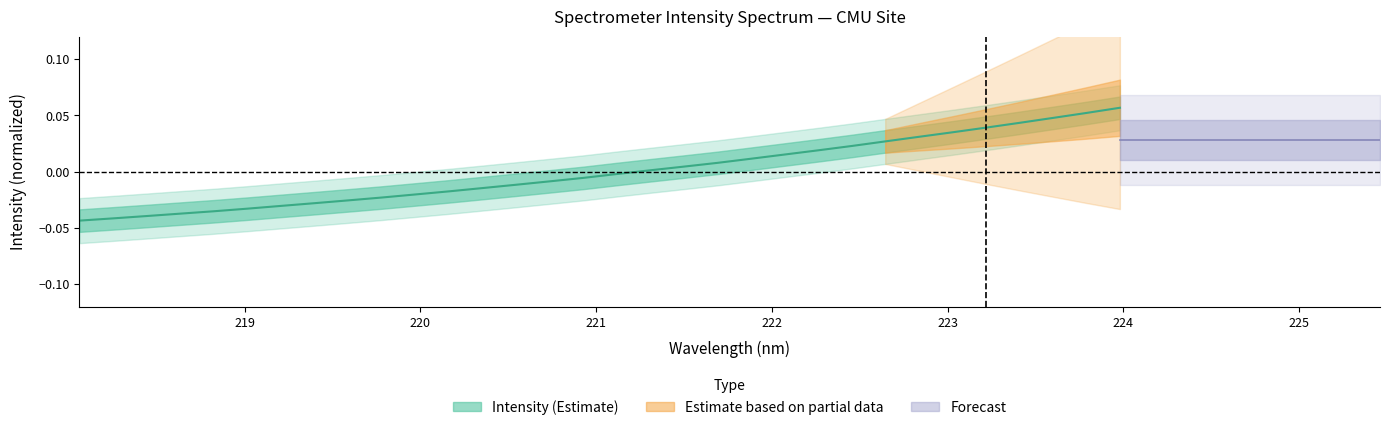

The value at 218.6332 is -0.0. True or false?

True